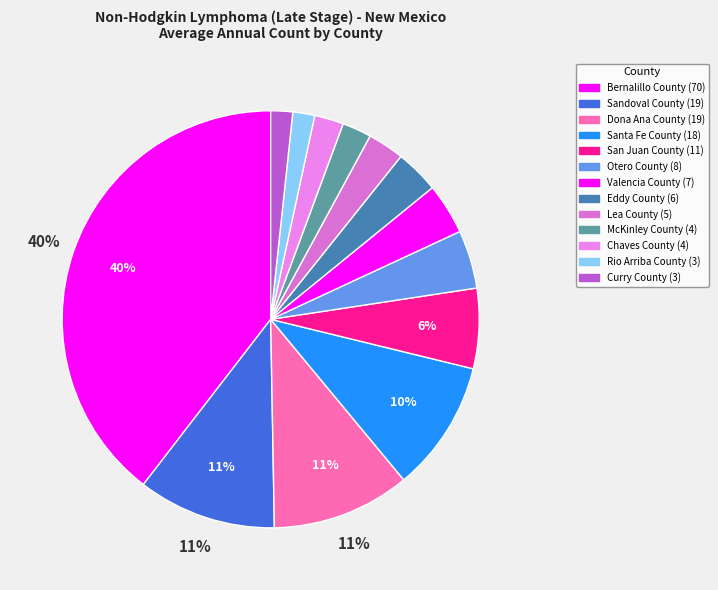

Does Bernalillo County represent more than half of the total?

No